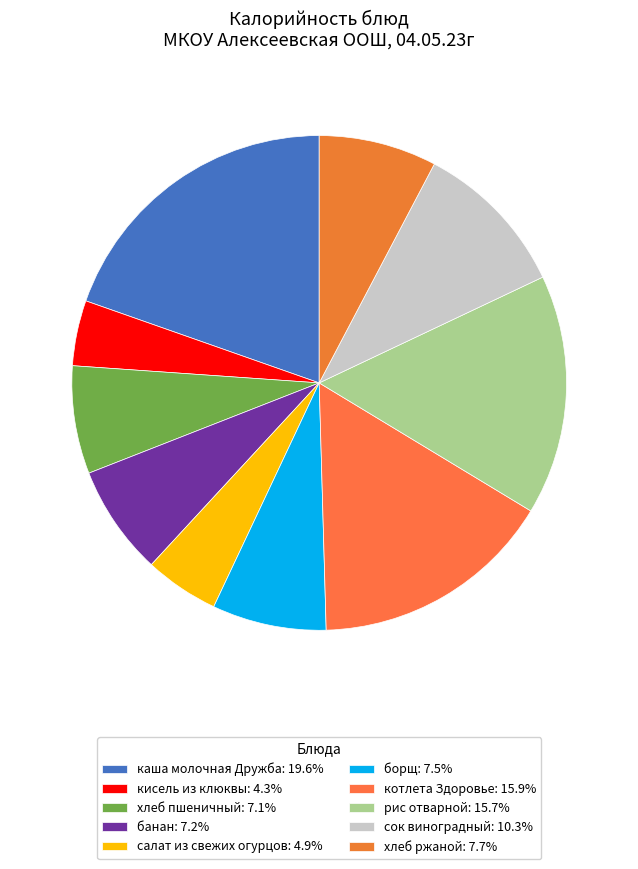

To the nearest percent, what is the difference between the largest and smallest slice percentages?

15%